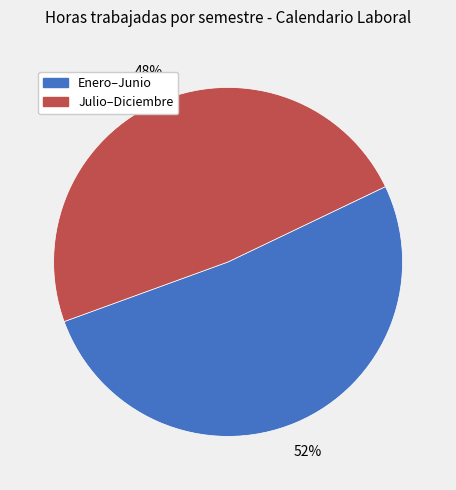

To the nearest percent, what is the average slice percentage?

50%